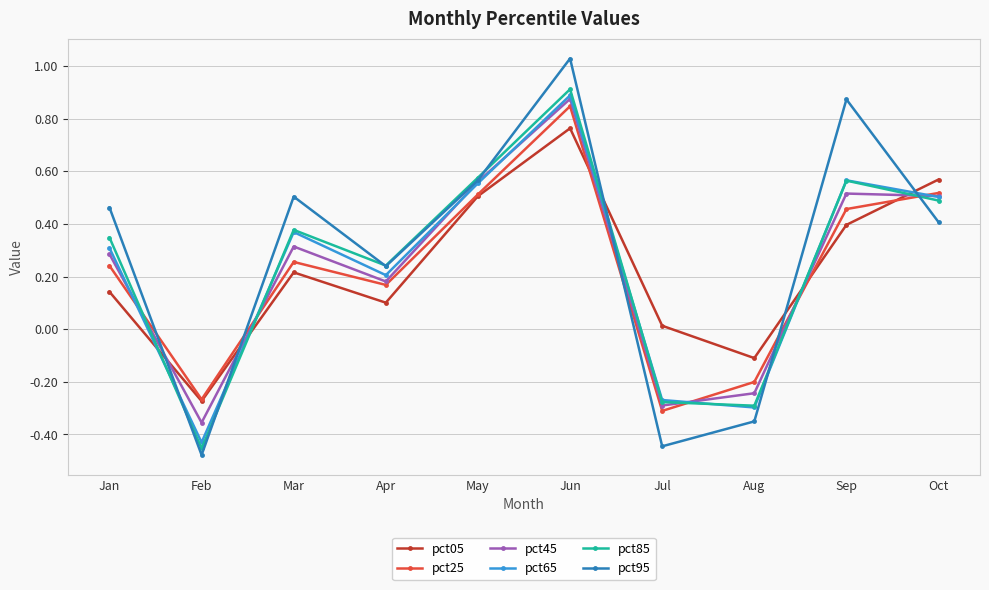

True or false: pct05 and pct95 intersect in this chart.

True